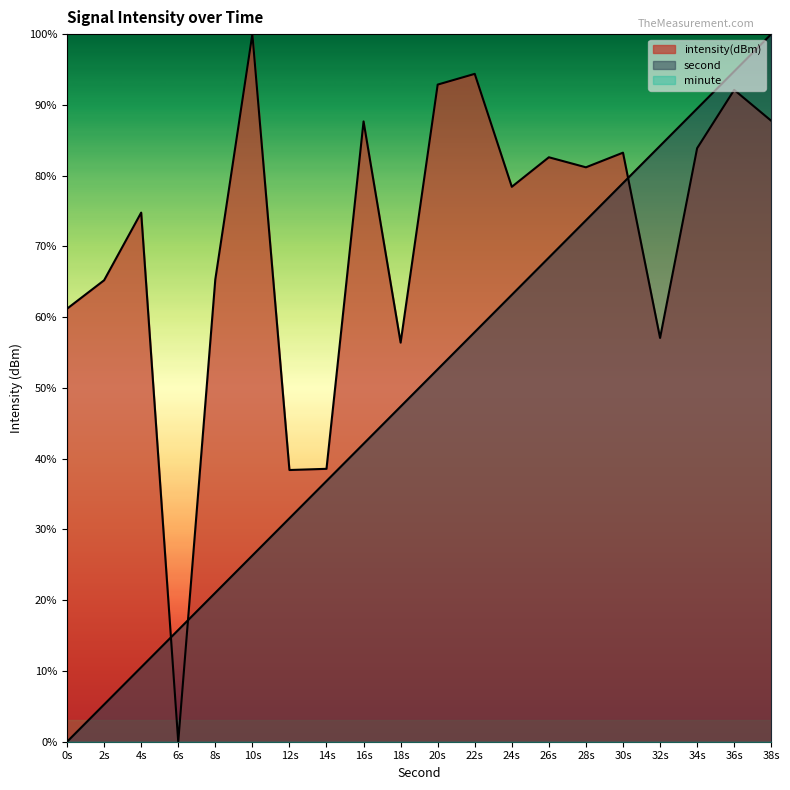

What is the difference between the highest and lowest values at 14s?

38.6